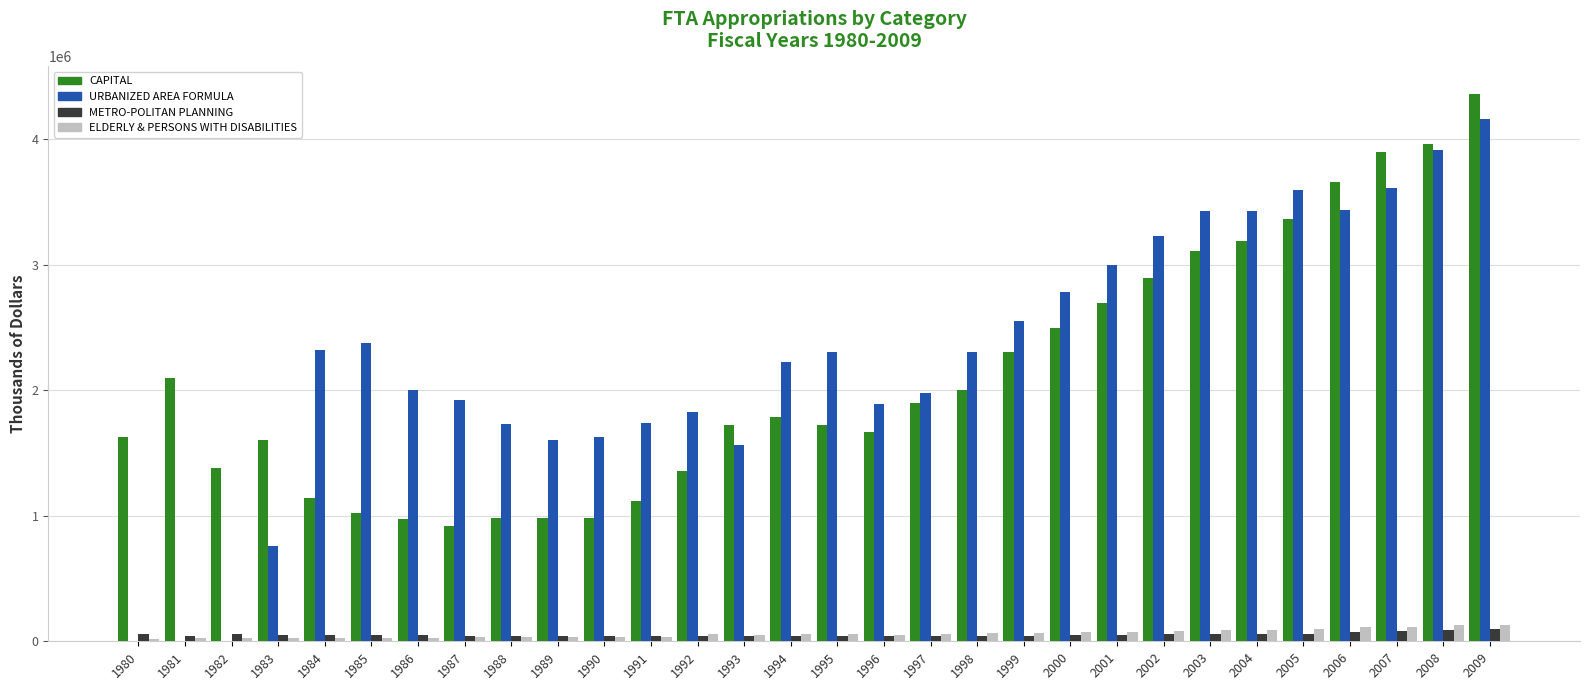

What is the approximate value of CAPITAL at 1990?

982045